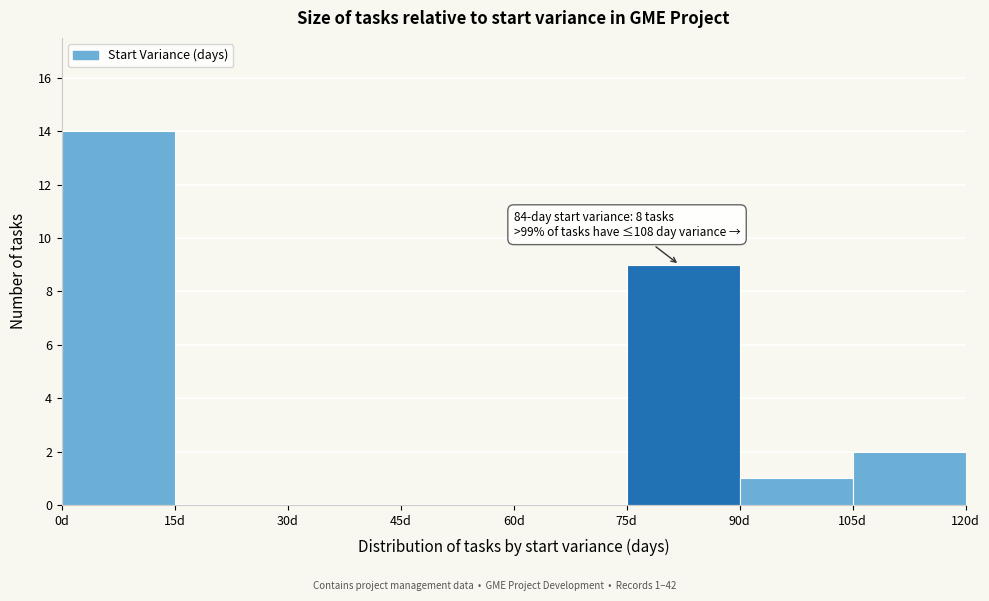

Over which range of the x-axis is the bar tallest?

0 to 15